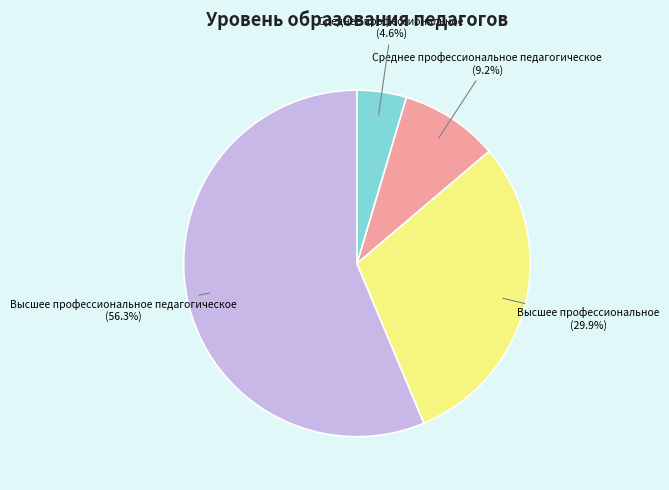

Does any single category account for the majority?

Yes